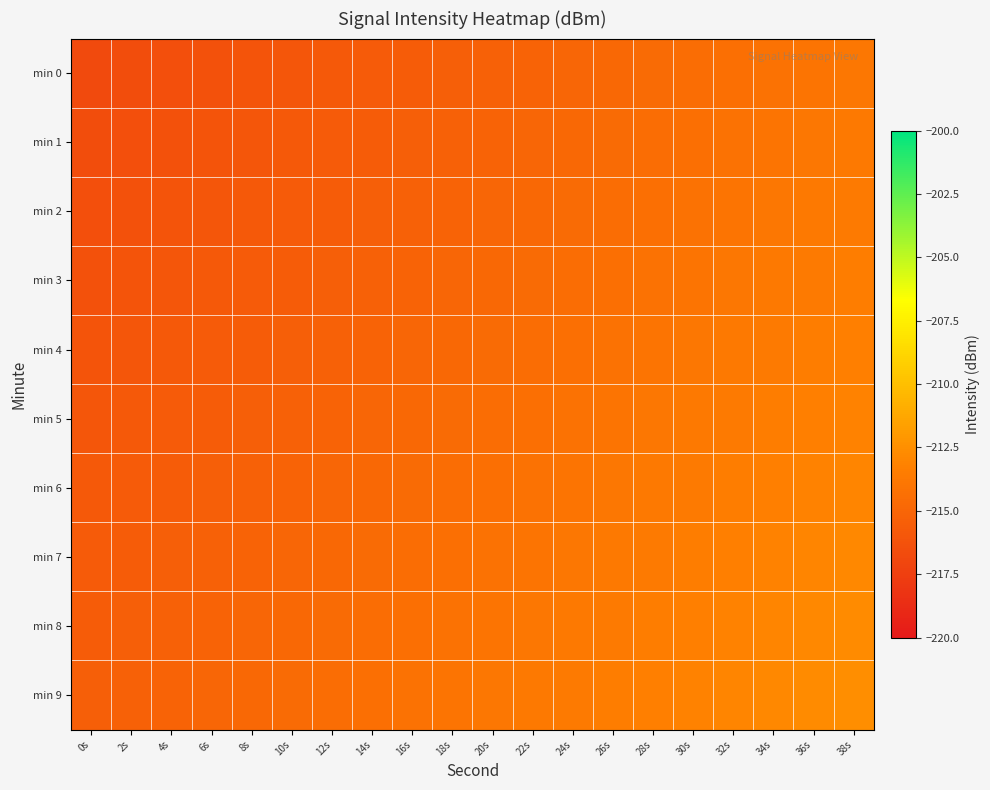

What is the total value across all series at 4s?

-2157.7